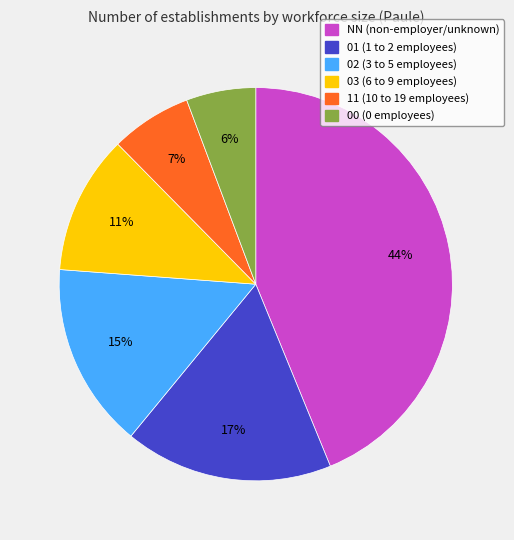

To the nearest percent, what portion does 11 represent?

7%